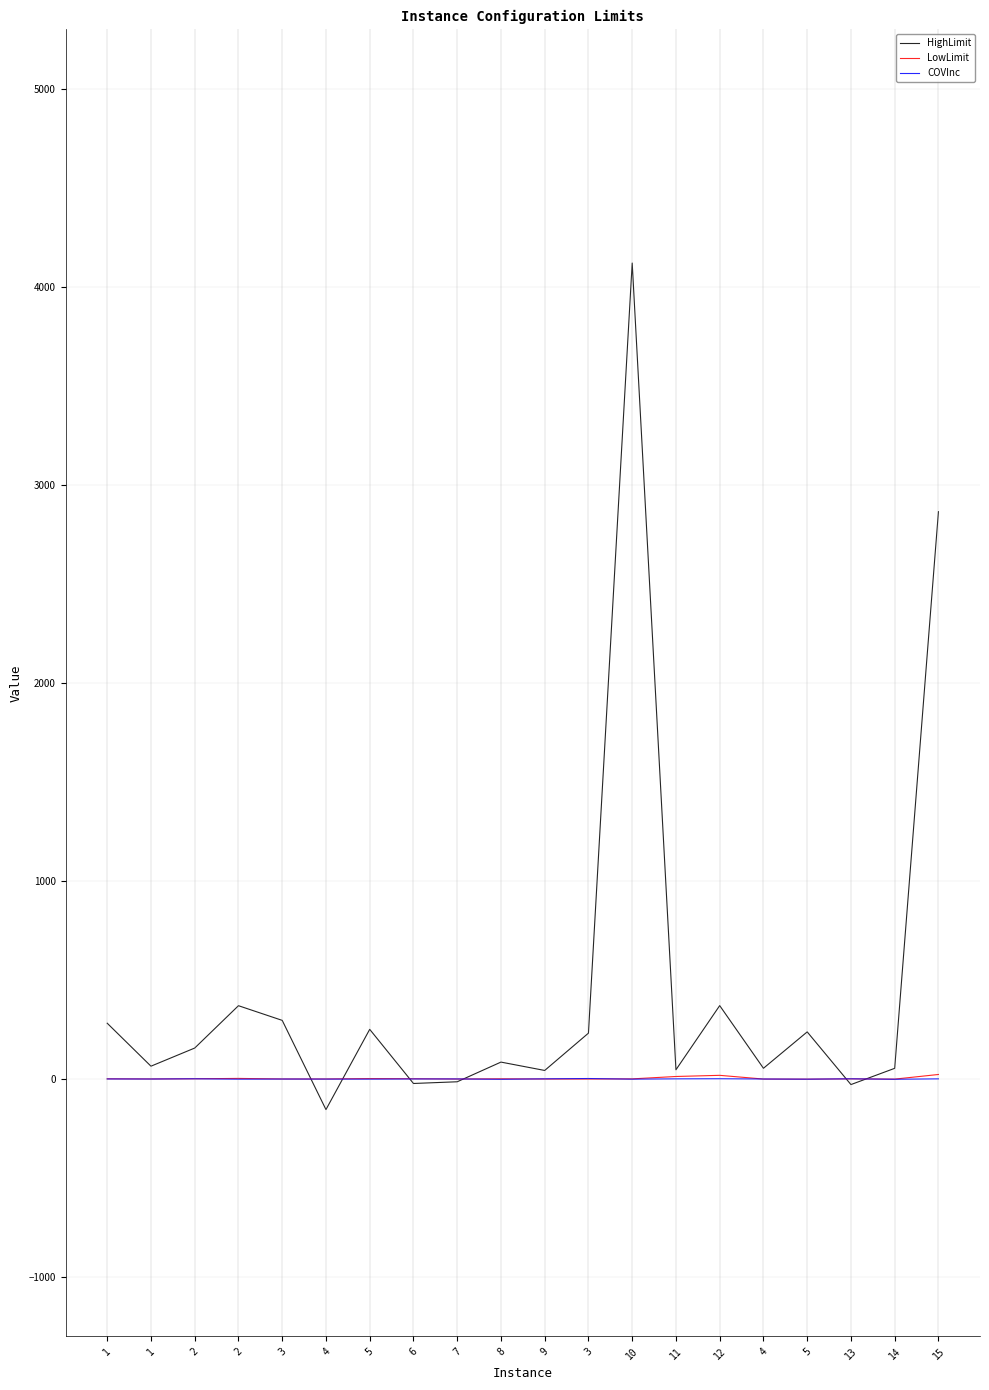

What is the label of the 4th point from the right?

5